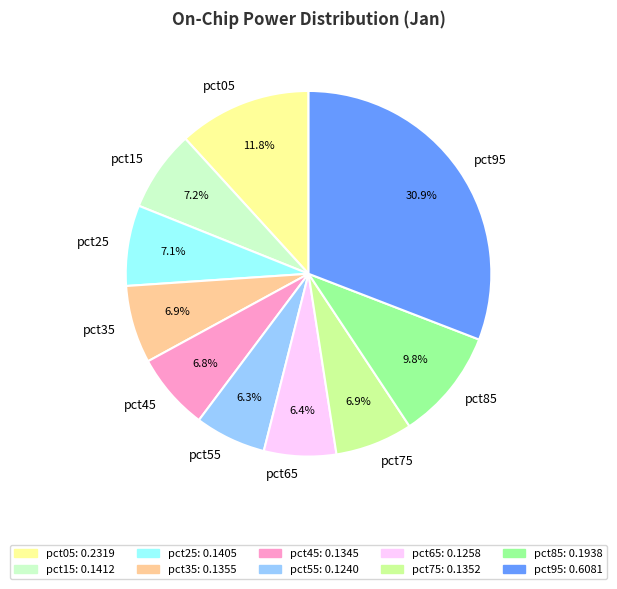

To the nearest percent, what portion does pct55 represent?

6%